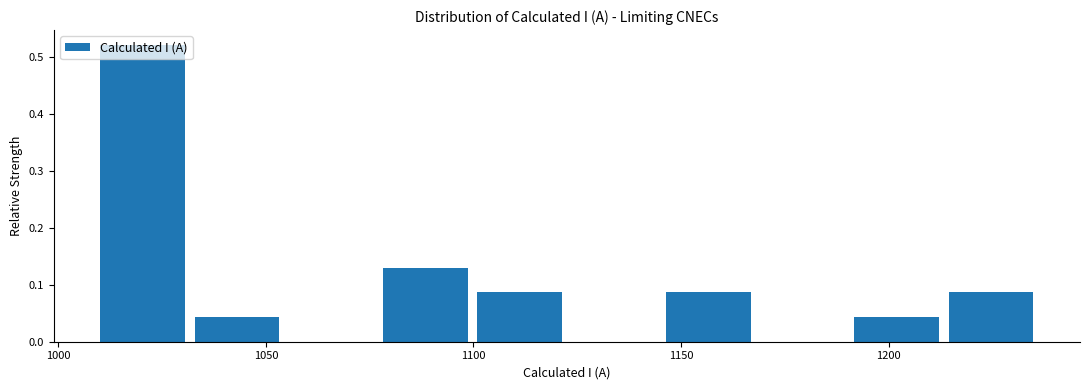

Reading left to right, transcribe this chart: for each bar, give the range it covers on the x-axis and its height. Neither the bar edges nor the heights are printed on the chart, so give them approximately, as read against the axes.

1010 to 1030: 0.52
1030 to 1055: 0.04
1055 to 1075: 0
1075 to 1100: 0.13
1100 to 1125: 0.09
1125 to 1145: 0
1145 to 1170: 0.09
1170 to 1190: 0
1190 to 1215: 0.04
1215 to 1235: 0.09